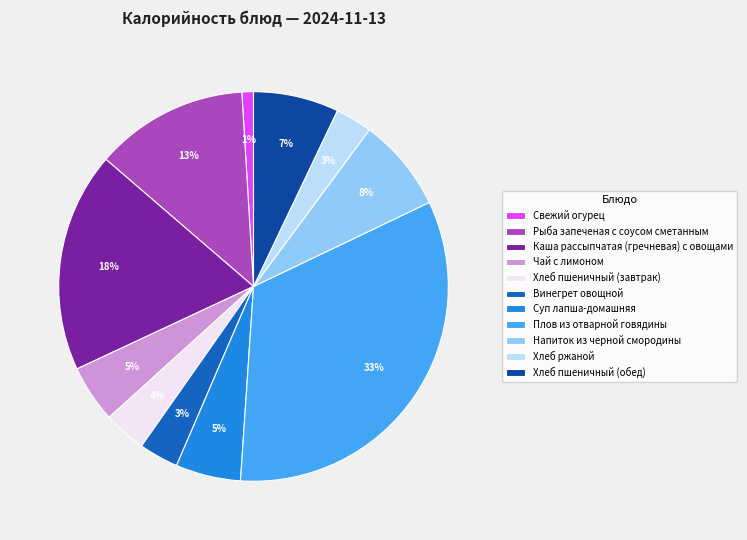

Is there a majority slice in this chart?

No